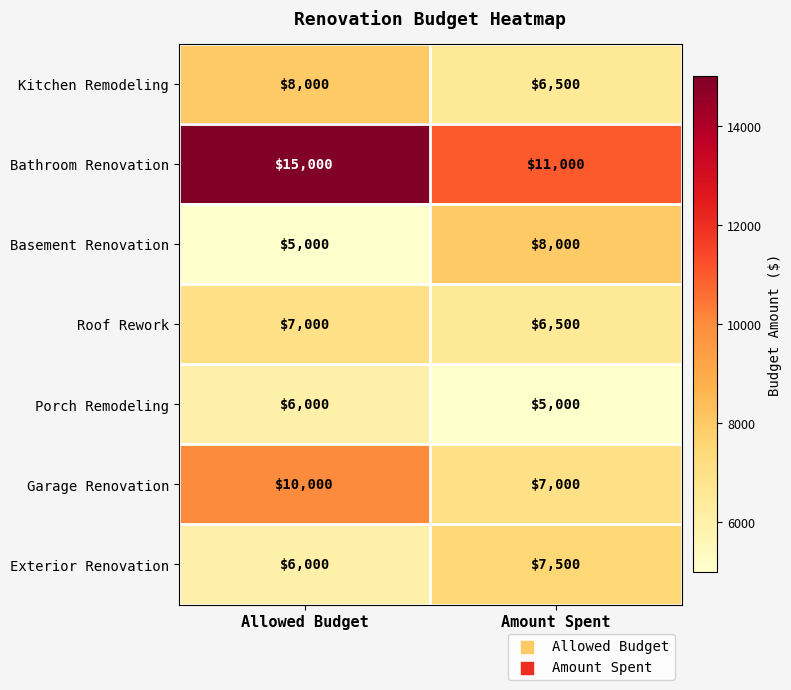

The value of Porch Remodeling at Allowed Budget is 2120. True or false?

False